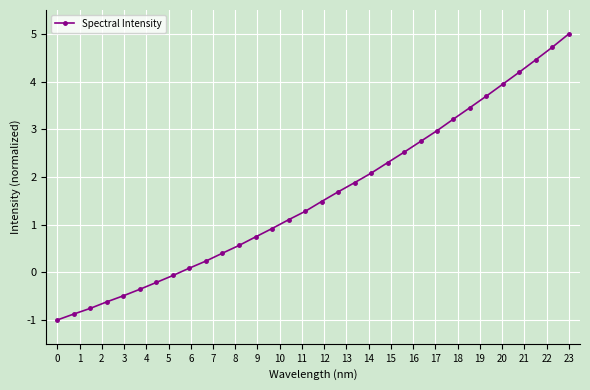

What is the sum of all values?

51.3